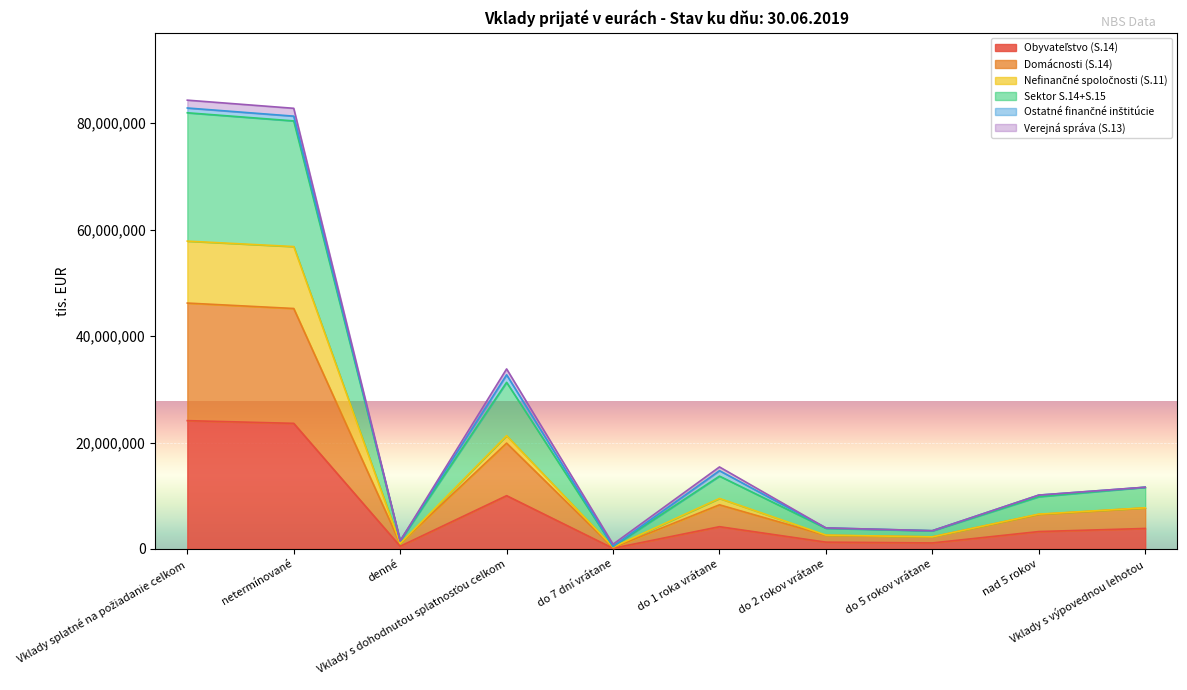

How many lines are shown in the chart?

6